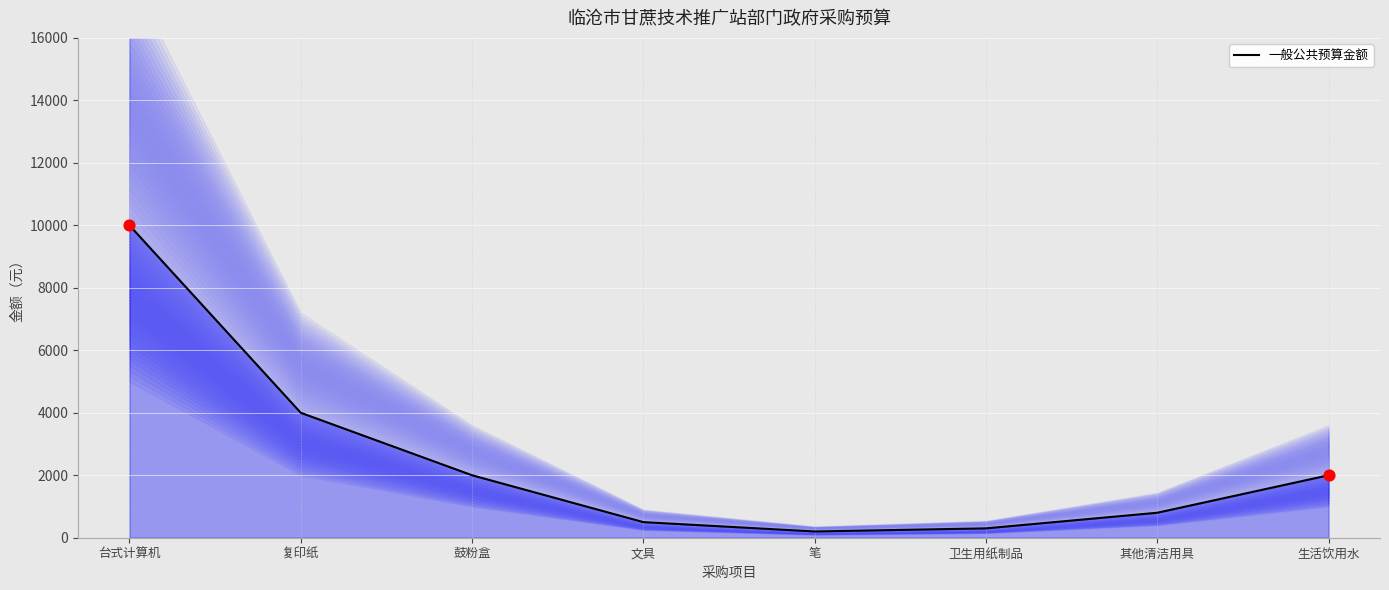

Between 卫生用纸制品 and 笔, which is larger?

卫生用纸制品